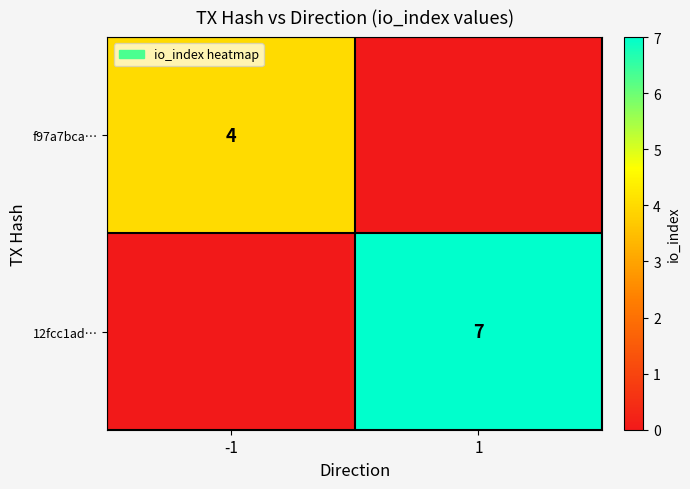

True or false: f97a7bca… has a value of 2 at -1.

False